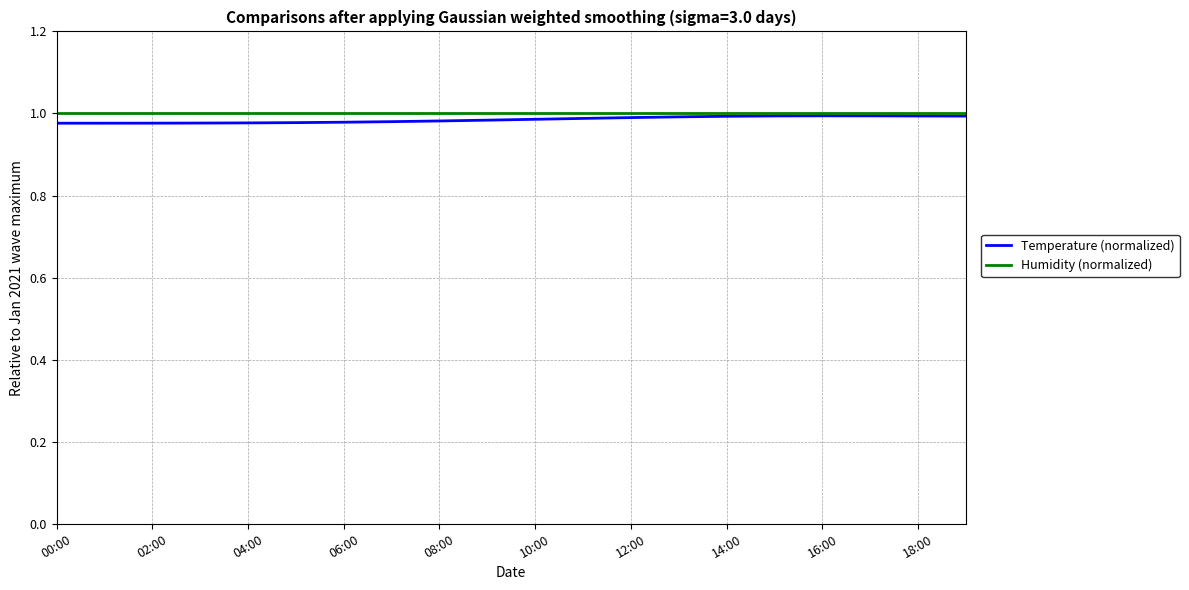

Which series has the widest spread of values?

Temperature (normalized)